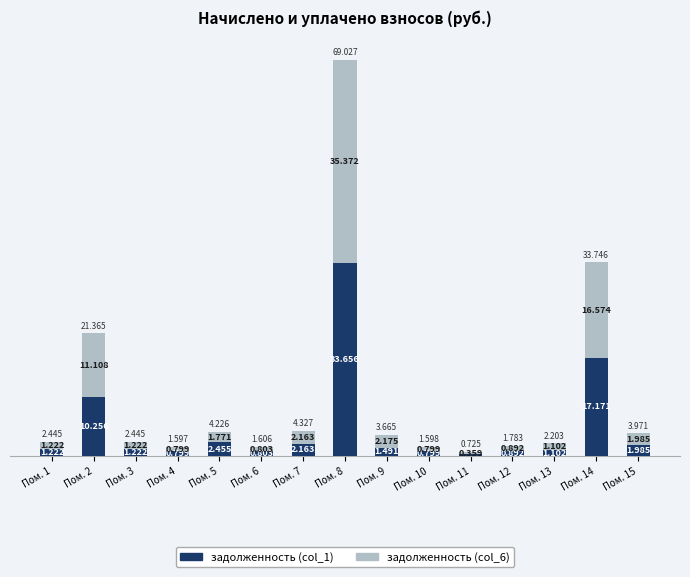

Rank the series at Пом. 9 from highest to lowest value.

задолженность (col_6), задолженность (col_1)